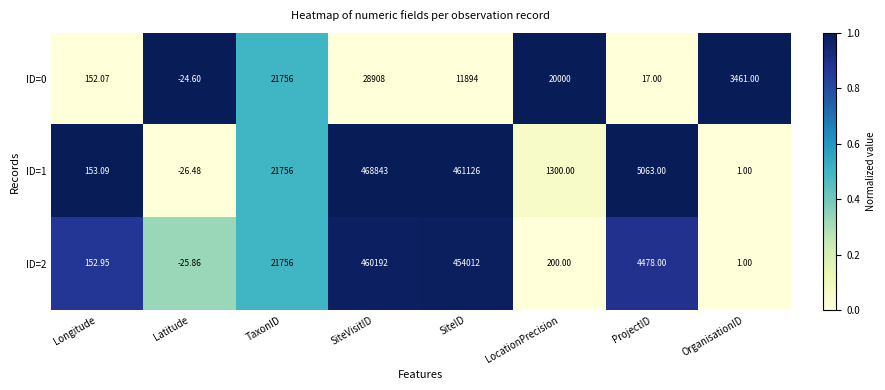

At which label does ID=2 reach its peak?

SiteVisitID